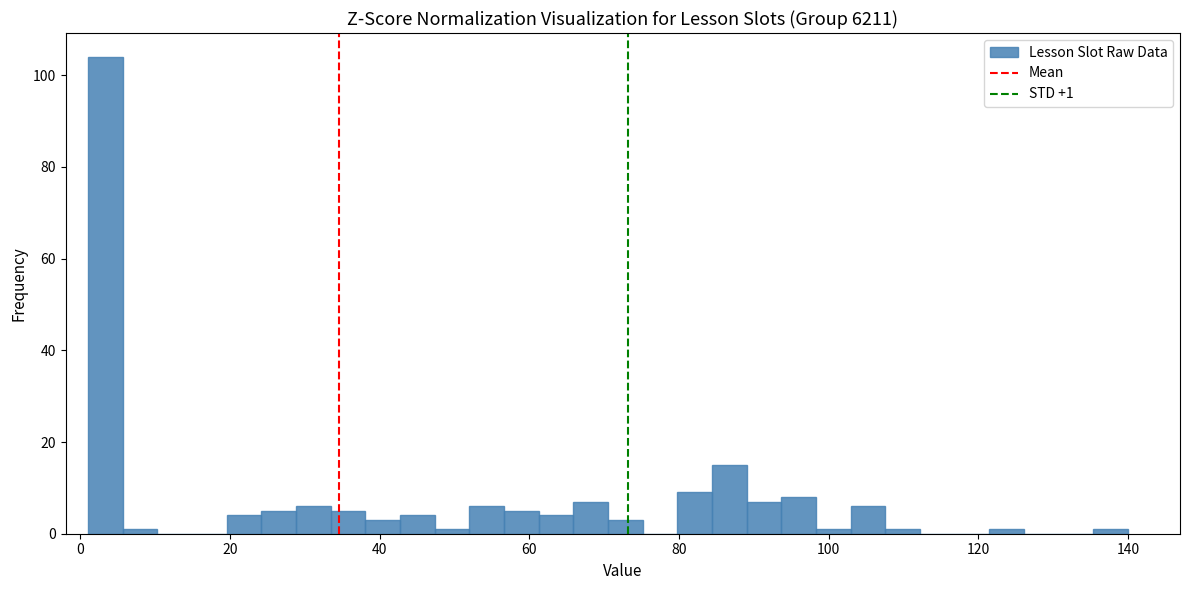

Read against the x-axis, roughly where is the centre of the tallest bar?

4